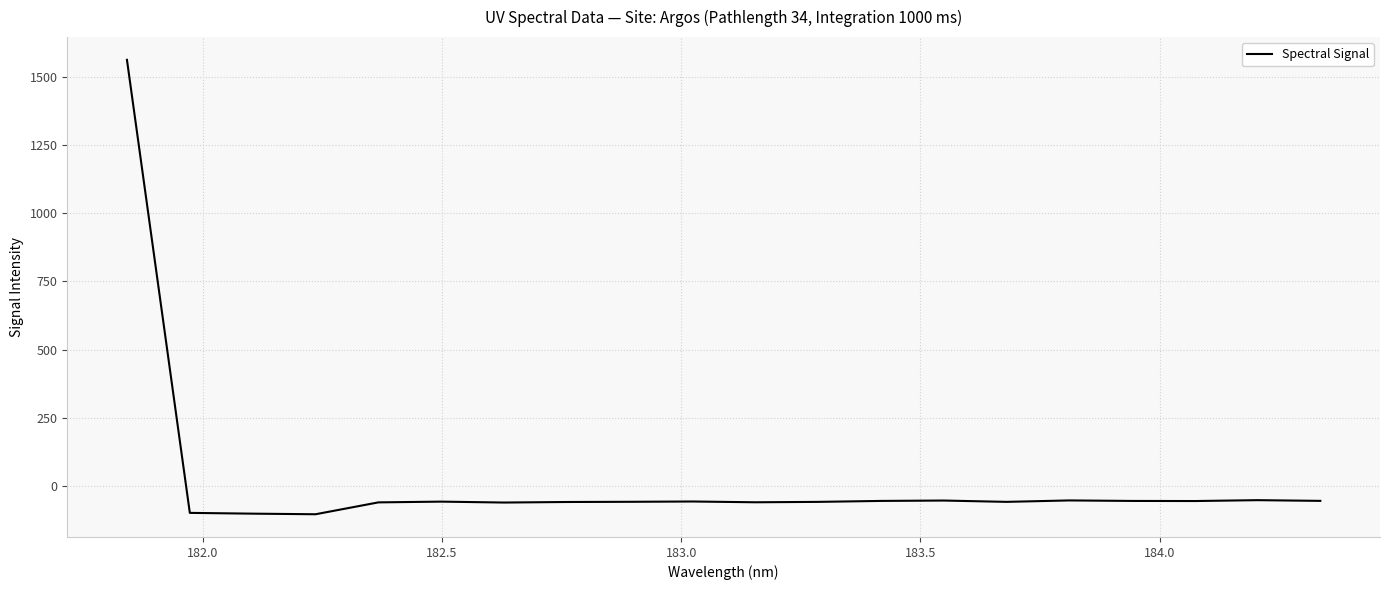

What is the maximum value shown in the chart?

1561.6